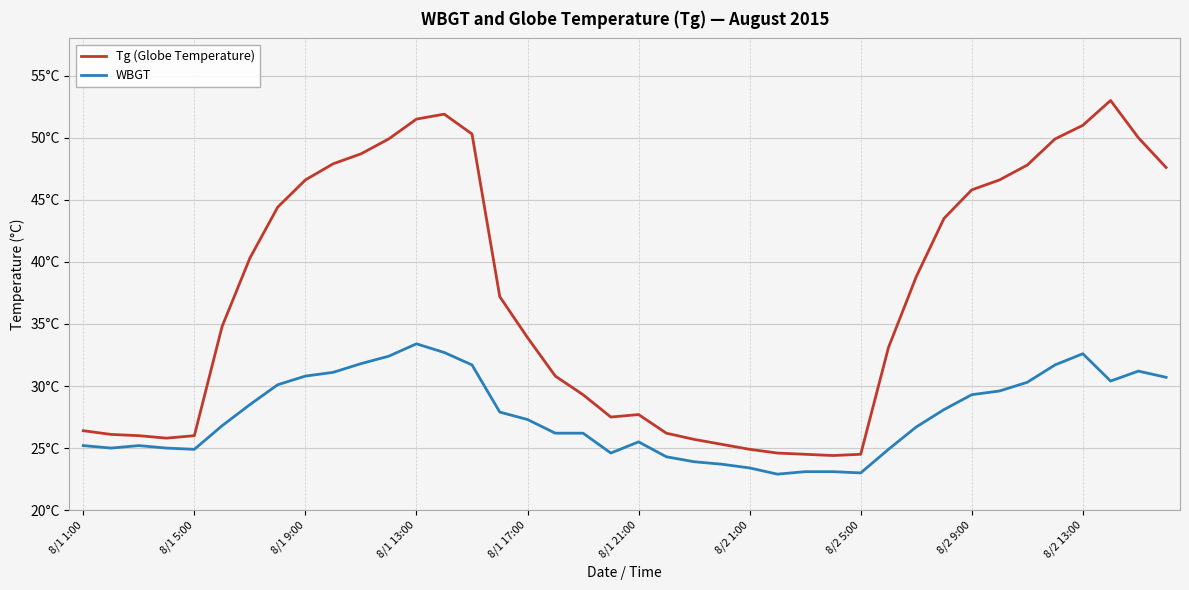

Does the chart have visible grid lines?

Yes